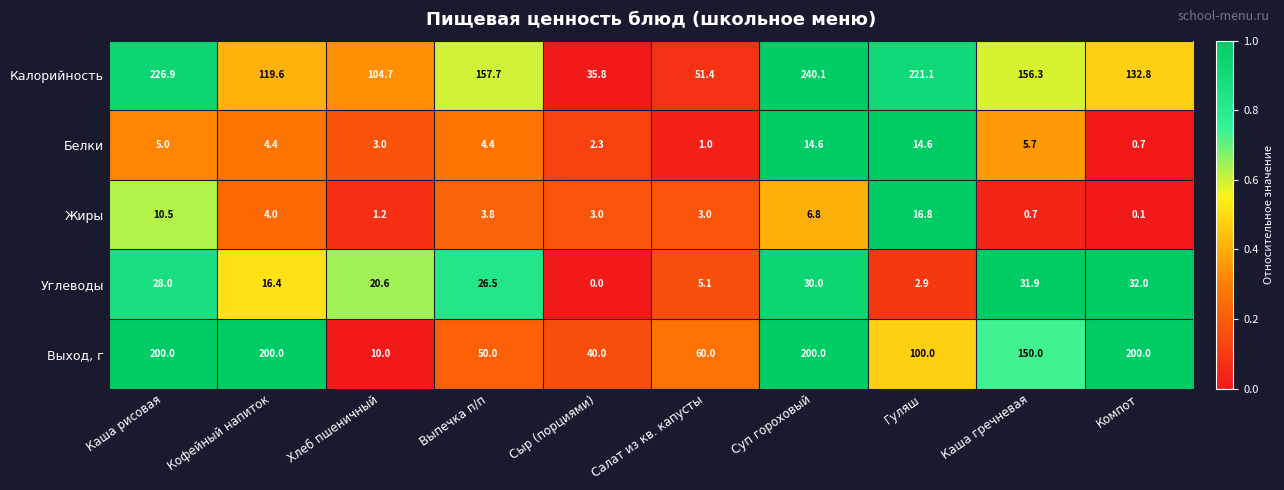

What is the difference between the maximum and minimum values in the Белки series?

13.9